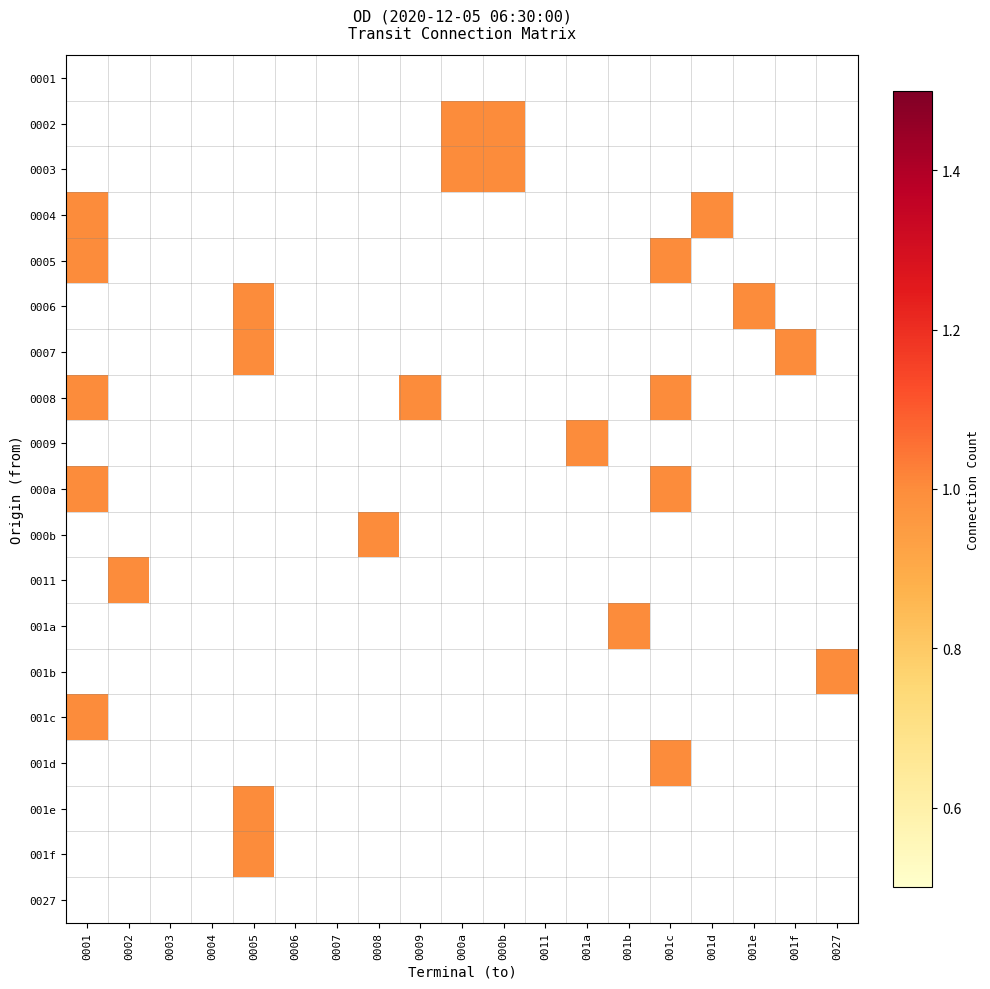

Reading right to left, what are all the values shown in this chart?

0001: 0027=0	001f=0	001e=0	001d=0	001c=0	001b=0	001a=0	0011=0	000b=0	000a=0	0009=0	0008=0	0007=0	0006=0	0005=0	0004=0	0003=0	0002=0	0001=0
0002: 0027=0	001f=0	001e=0	001d=0	001c=0	001b=0	001a=0	0011=0	000b=1	000a=1	0009=0	0008=0	0007=0	0006=0	0005=0	0004=0	0003=0	0002=0	0001=0
0003: 0027=0	001f=0	001e=0	001d=0	001c=0	001b=0	001a=0	0011=0	000b=1	000a=1	0009=0	0008=0	0007=0	0006=0	0005=0	0004=0	0003=0	0002=0	0001=0
0004: 0027=0	001f=0	001e=0	001d=1	001c=0	001b=0	001a=0	0011=0	000b=0	000a=0	0009=0	0008=0	0007=0	0006=0	0005=0	0004=0	0003=0	0002=0	0001=1
0005: 0027=0	001f=0	001e=0	001d=0	001c=1	001b=0	001a=0	0011=0	000b=0	000a=0	0009=0	0008=0	0007=0	0006=0	0005=0	0004=0	0003=0	0002=0	0001=1
0006: 0027=0	001f=0	001e=1	001d=0	001c=0	001b=0	001a=0	0011=0	000b=0	000a=0	0009=0	0008=0	0007=0	0006=0	0005=1	0004=0	0003=0	0002=0	0001=0
0007: 0027=0	001f=1	001e=0	001d=0	001c=0	001b=0	001a=0	0011=0	000b=0	000a=0	0009=0	0008=0	0007=0	0006=0	0005=1	0004=0	0003=0	0002=0	0001=0
0008: 0027=0	001f=0	001e=0	001d=0	001c=1	001b=0	001a=0	0011=0	000b=0	000a=0	0009=1	0008=0	0007=0	0006=0	0005=0	0004=0	0003=0	0002=0	0001=1
0009: 0027=0	001f=0	001e=0	001d=0	001c=0	001b=0	001a=1	0011=0	000b=0	000a=0	0009=0	0008=0	0007=0	0006=0	0005=0	0004=0	0003=0	0002=0	0001=0
000a: 0027=0	001f=0	001e=0	001d=0	001c=1	001b=0	001a=0	0011=0	000b=0	000a=0	0009=0	0008=0	0007=0	0006=0	0005=0	0004=0	0003=0	0002=0	0001=1
000b: 0027=0	001f=0	001e=0	001d=0	001c=0	001b=0	001a=0	0011=0	000b=0	000a=0	0009=0	0008=1	0007=0	0006=0	0005=0	0004=0	0003=0	0002=0	0001=0
0011: 0027=0	001f=0	001e=0	001d=0	001c=0	001b=0	001a=0	0011=0	000b=0	000a=0	0009=0	0008=0	0007=0	0006=0	0005=0	0004=0	0003=0	0002=1	0001=0
001a: 0027=0	001f=0	001e=0	001d=0	001c=0	001b=1	001a=0	0011=0	000b=0	000a=0	0009=0	0008=0	0007=0	0006=0	0005=0	0004=0	0003=0	0002=0	0001=0
001b: 0027=1	001f=0	001e=0	001d=0	001c=0	001b=0	001a=0	0011=0	000b=0	000a=0	0009=0	0008=0	0007=0	0006=0	0005=0	0004=0	0003=0	0002=0	0001=0
001c: 0027=0	001f=0	001e=0	001d=0	001c=0	001b=0	001a=0	0011=0	000b=0	000a=0	0009=0	0008=0	0007=0	0006=0	0005=0	0004=0	0003=0	0002=0	0001=1
001d: 0027=0	001f=0	001e=0	001d=0	001c=1	001b=0	001a=0	0011=0	000b=0	000a=0	0009=0	0008=0	0007=0	0006=0	0005=0	0004=0	0003=0	0002=0	0001=0
001e: 0027=0	001f=0	001e=0	001d=0	001c=0	001b=0	001a=0	0011=0	000b=0	000a=0	0009=0	0008=0	0007=0	0006=0	0005=1	0004=0	0003=0	0002=0	0001=0
001f: 0027=0	001f=0	001e=0	001d=0	001c=0	001b=0	001a=0	0011=0	000b=0	000a=0	0009=0	0008=0	0007=0	0006=0	0005=1	0004=0	0003=0	0002=0	0001=0
0027: 0027=0	001f=0	001e=0	001d=0	001c=0	001b=0	001a=0	0011=0	000b=0	000a=0	0009=0	0008=0	0007=0	0006=0	0005=0	0004=0	0003=0	0002=0	0001=0